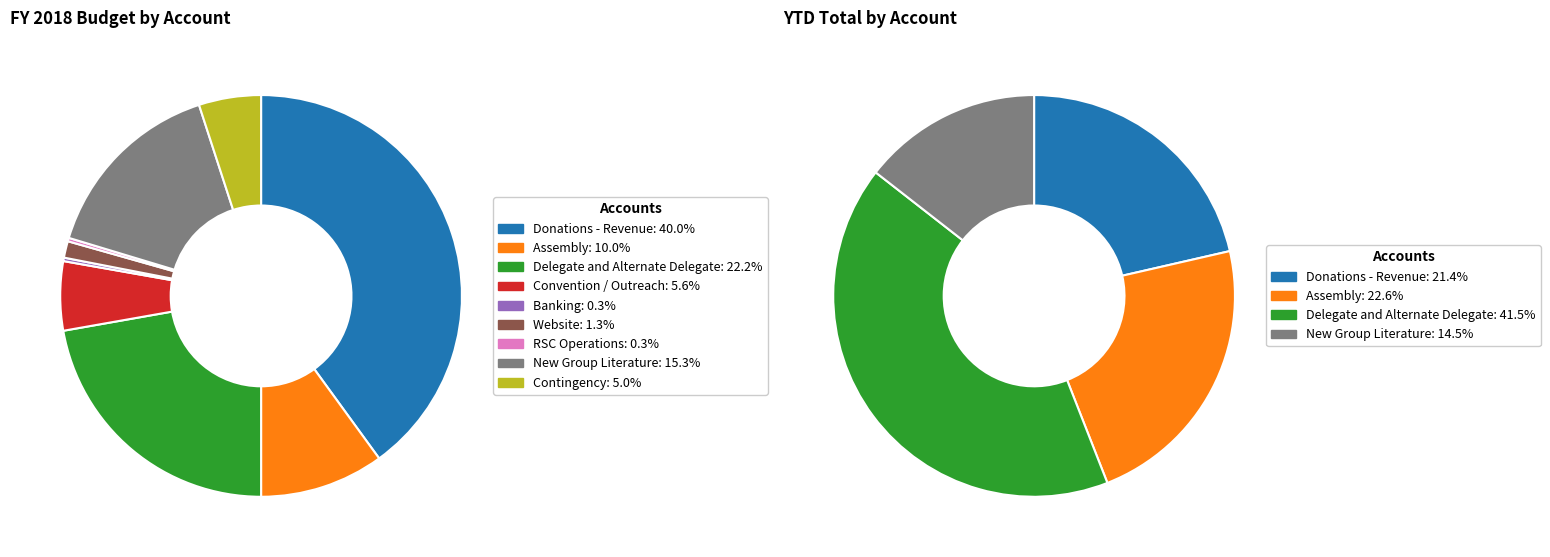

The Donations - Revenue slice represents 40% of the pie. True or false?

True